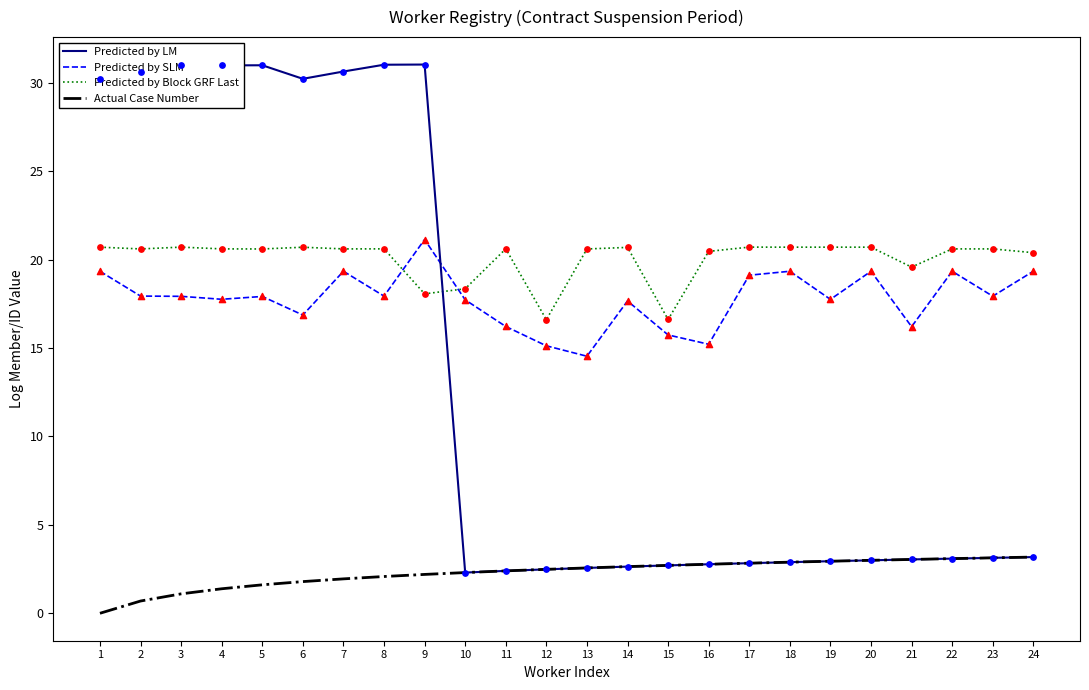

What is the spread (max minus min) of values at 22?

17.5